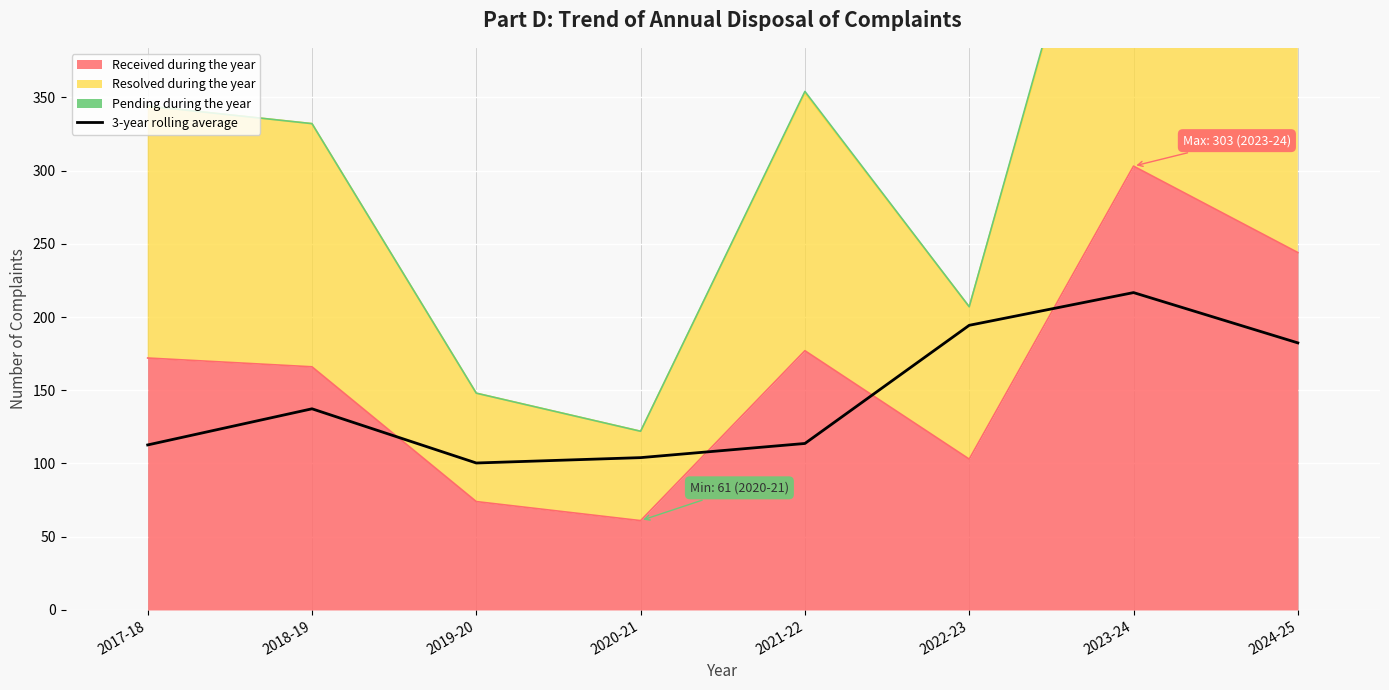

Reading left to right, transcribe all the data shown in this chart.

2017-18=112.7	2018-19=137.3	2019-20=100.3	2020-21=104.0	2021-22=113.7	2022-23=194.3	2023-24=216.7	2024-25=182.3